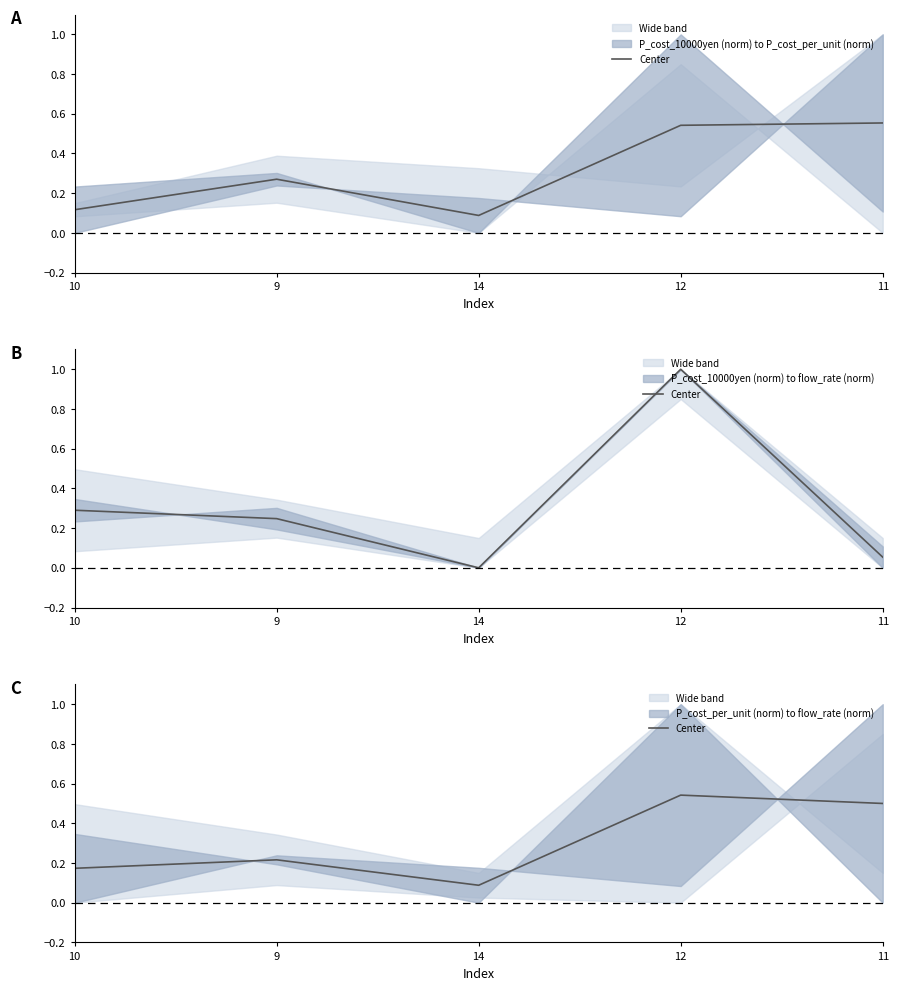

Is it true that the value at 14 is 0.1?

False